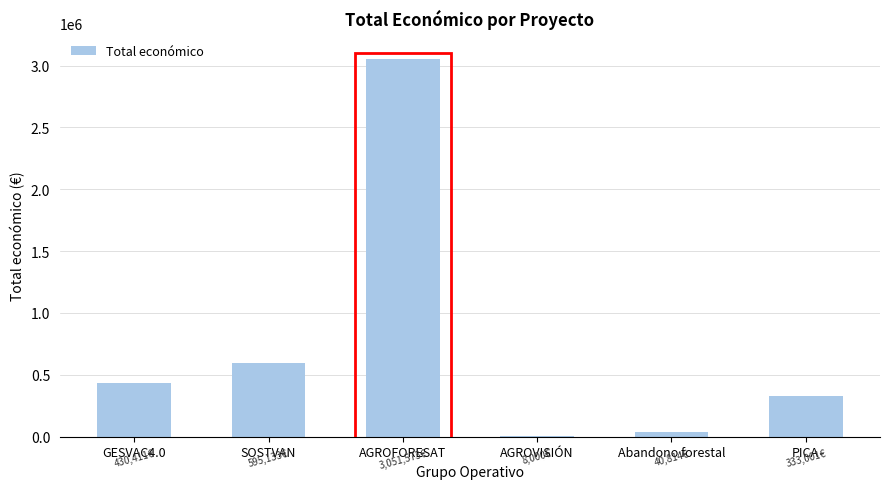

What is the maximum value shown in the chart?

3051573